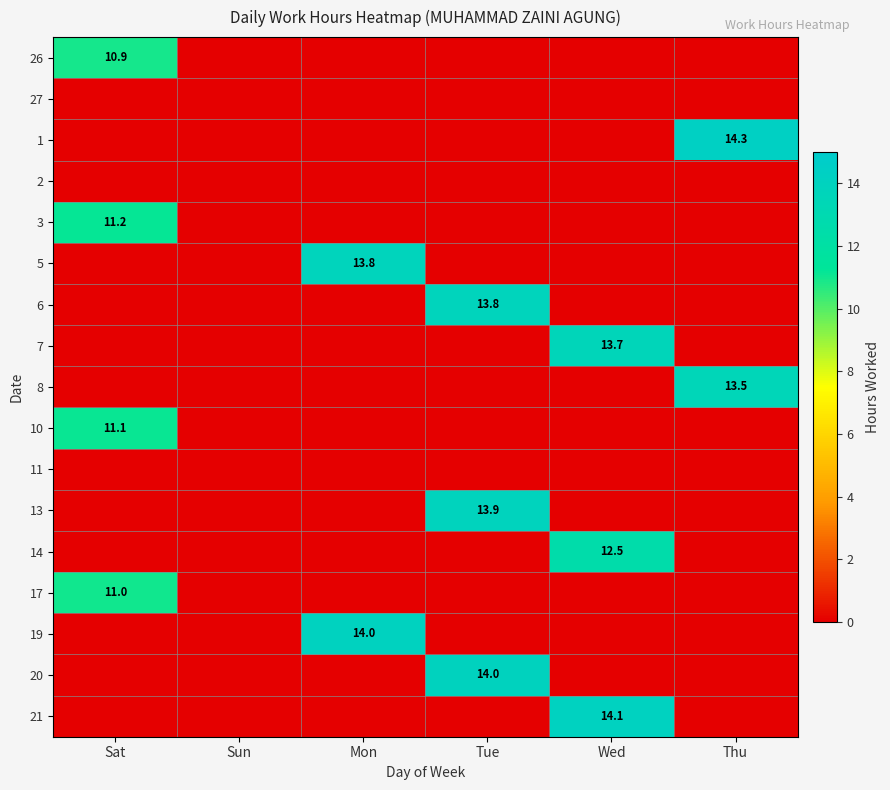

The value of 7 at Wed is 13.7. True or false?

True